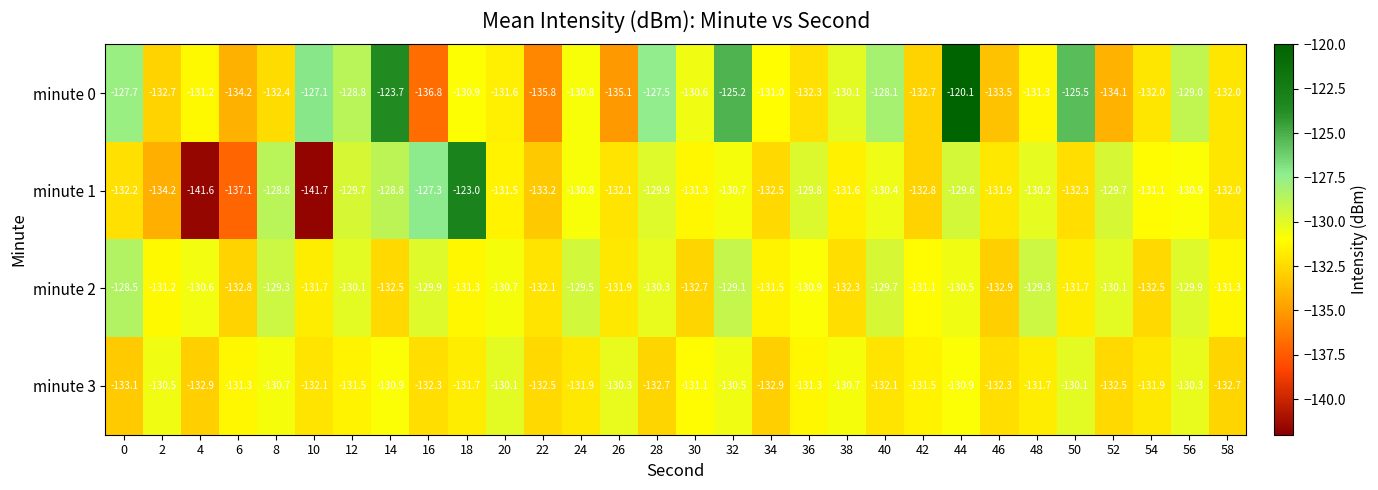

What is the difference between the maximum and second lowest values in the minute 2 series?

4.3